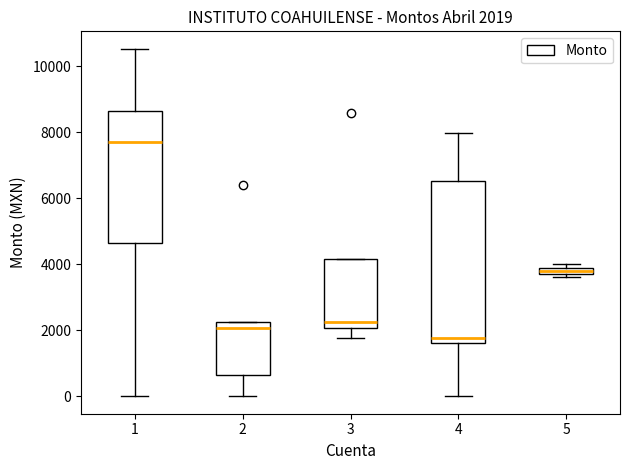

Comparing the boxes themselves (not the whiskers), which one is the tallest?

4